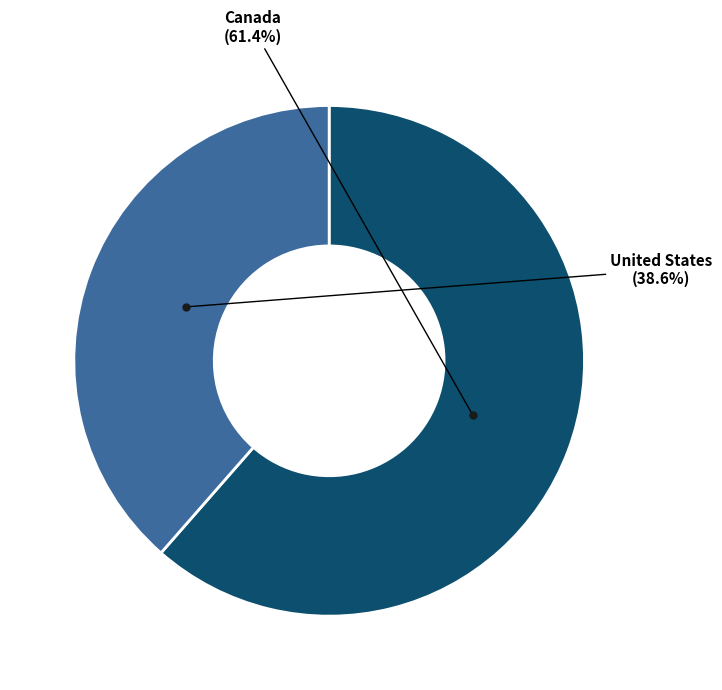

Does any single category account for the majority?

Yes